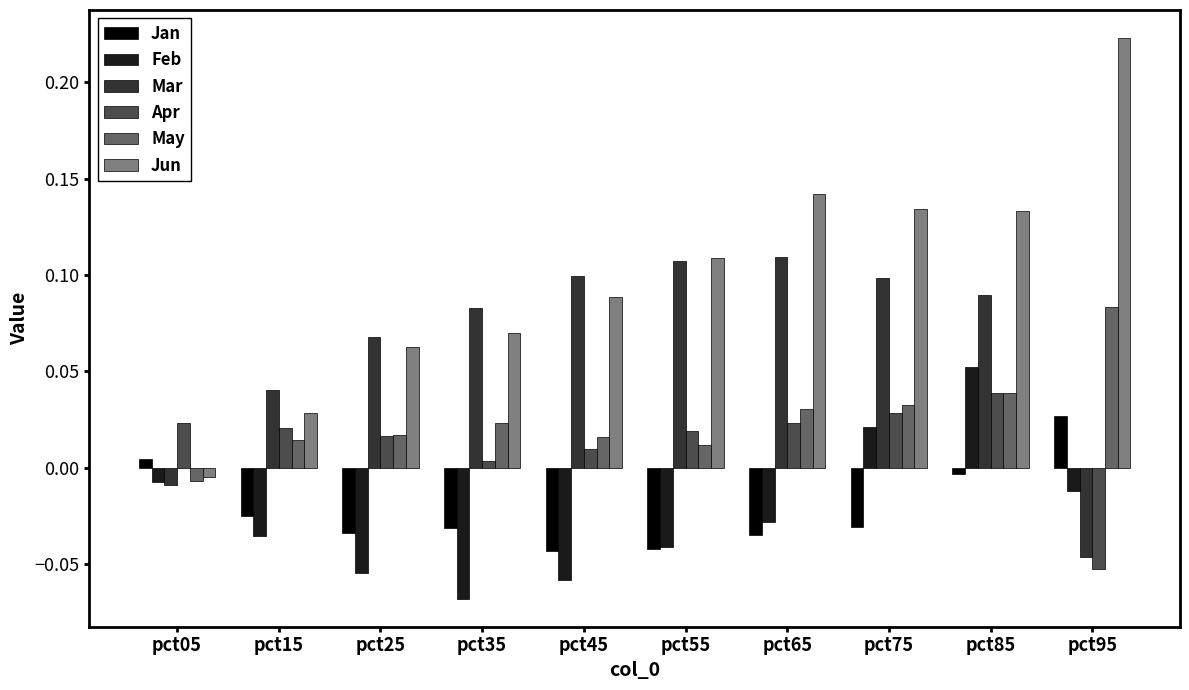

What is the sum of all Mar values?

0.6